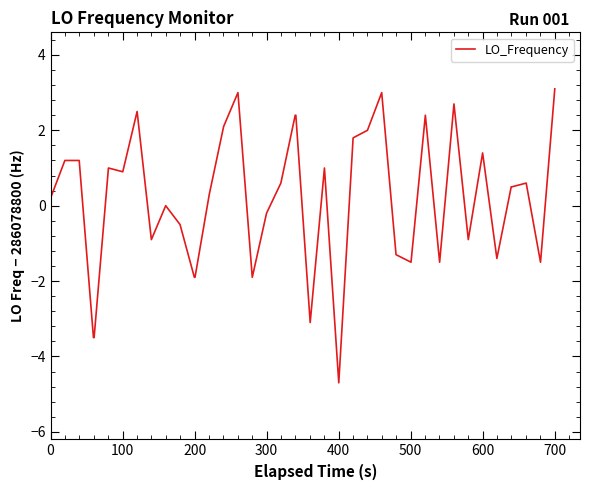

What is the greatest value displayed?

3.1